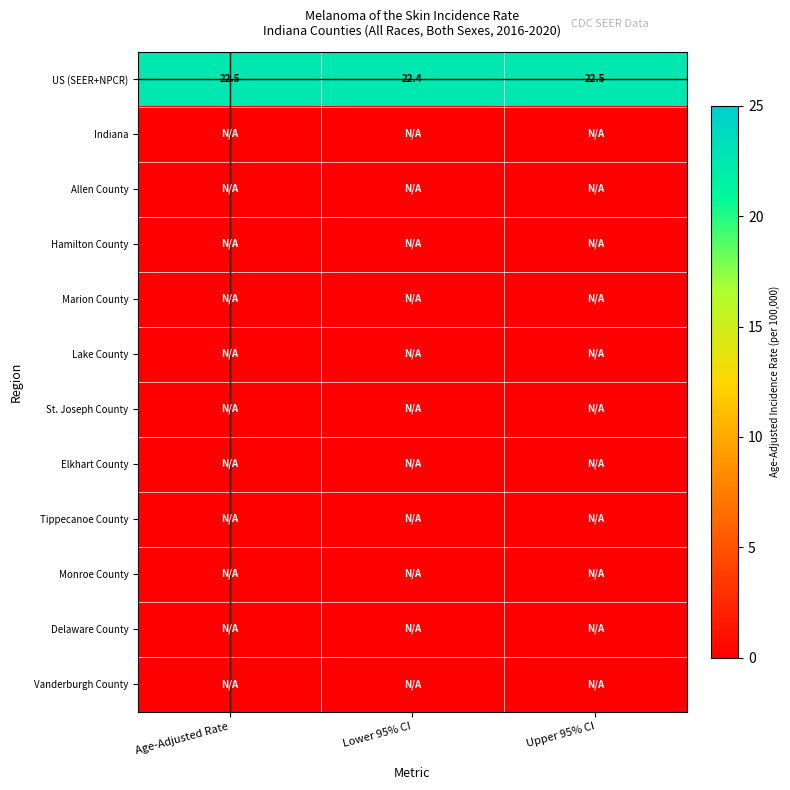

What is the lowest value of the US (SEER+NPCR) series?

22.4